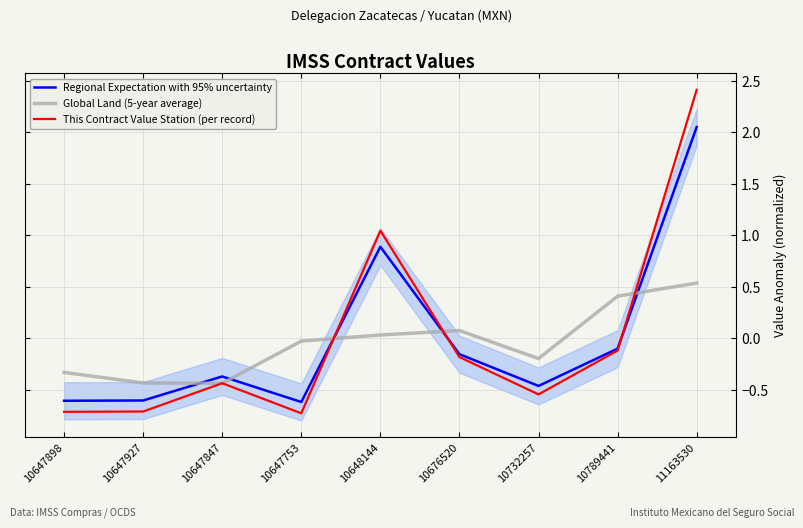

How many values in the Regional Expectation with 95% uncertainty series are below 0?

7